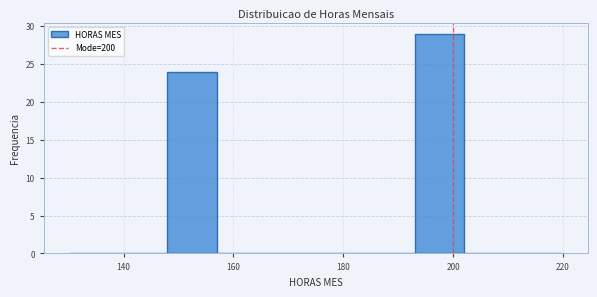

Reading left to right, list every bar in this chart as the range it spans on the x-axis followed by its height. Neither the bar edges nor the heights are printed on the chart, so give them approximately, as read against the axes.

130 to 139: 0
139 to 148: 0
148 to 157: 24
157 to 166: 0
166 to 175: 0
175 to 184: 0
184 to 193: 0
193 to 202: 29
202 to 211: 0
211 to 220: 0